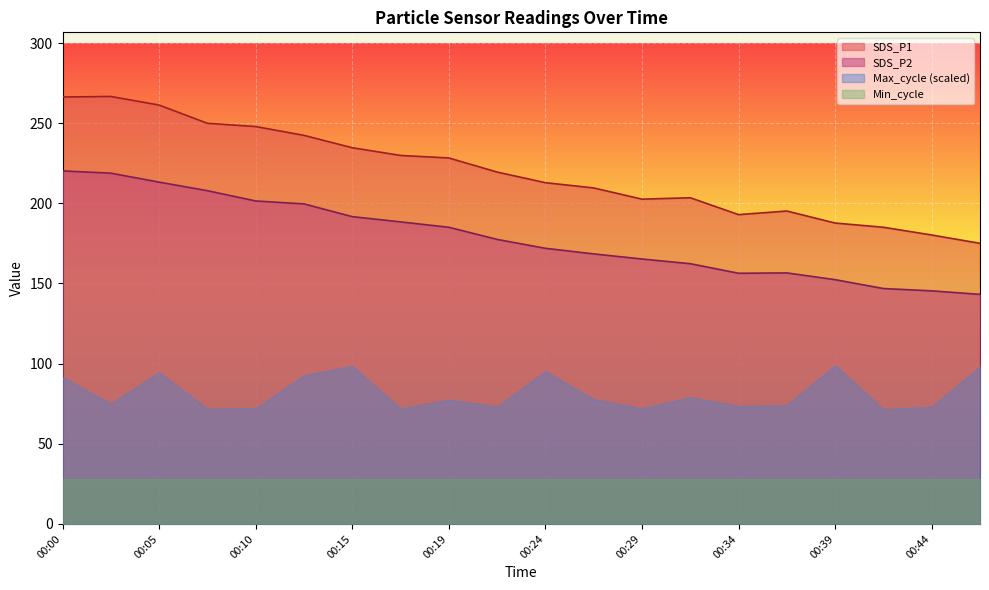

At how many categories does at least one series exceed 240?

6